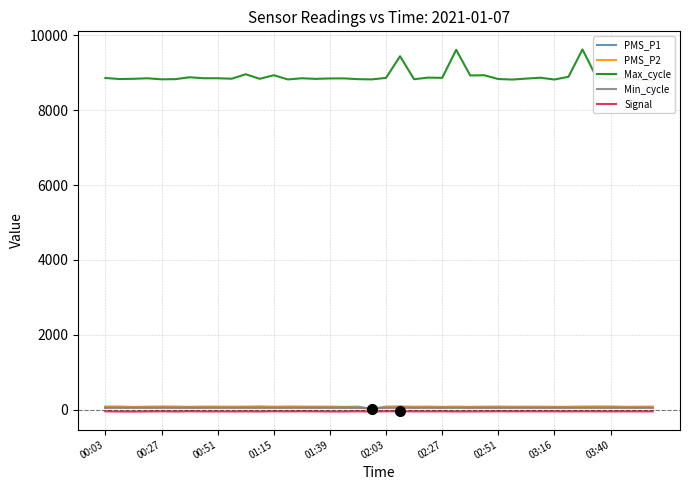

List the series in order of their peak value, highest first.

Max_cycle, PMS_P1, PMS_P2, Min_cycle, Signal